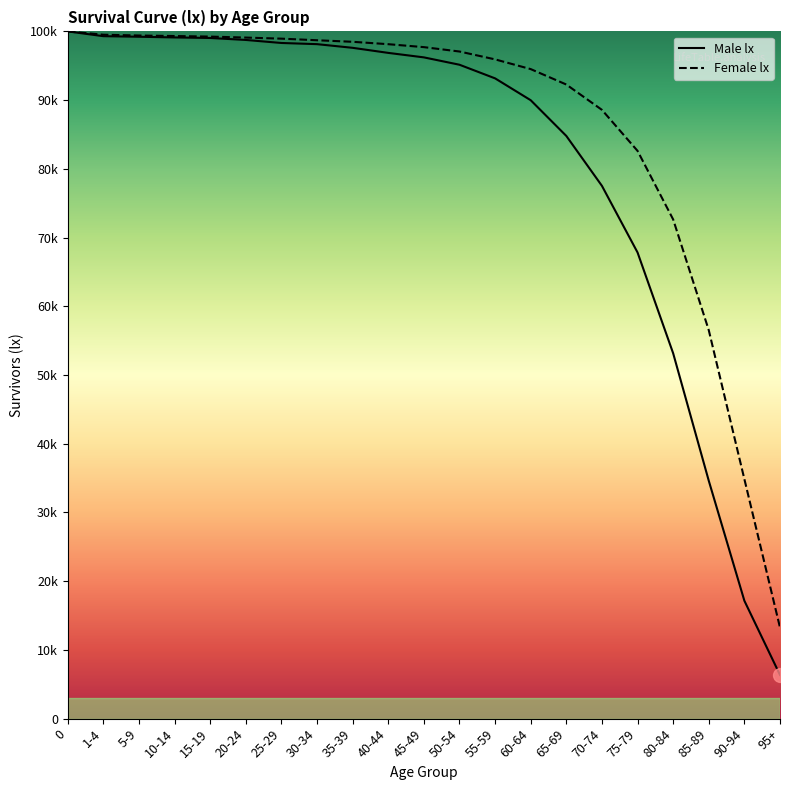

True or false: Female lx and Male lx intersect in this chart.

False